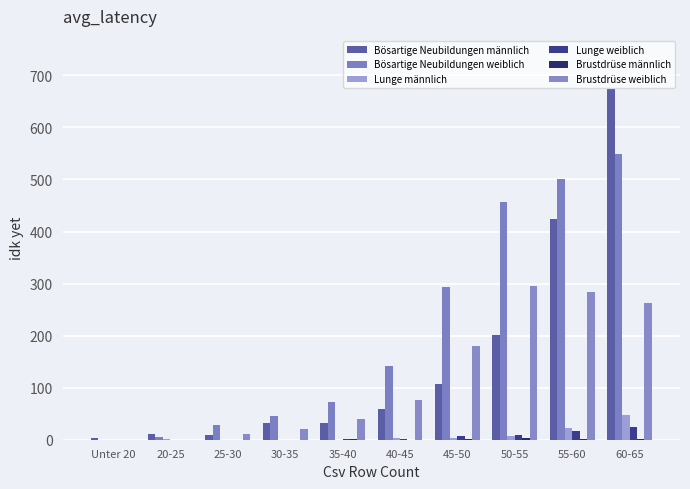

How many groups of bars are there?

10